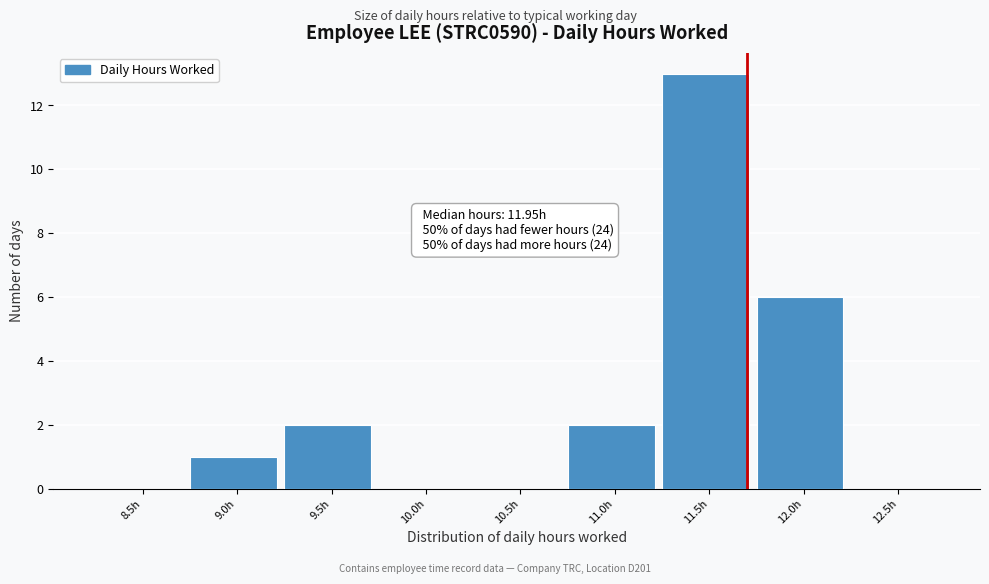

Reading right to left, list all the values displayed in this chart.

12.5h=0	12.0h=6	11.5h=13	11.0h=2	10.5h=0	10.0h=0	9.5h=2	9.0h=1	8.5h=0